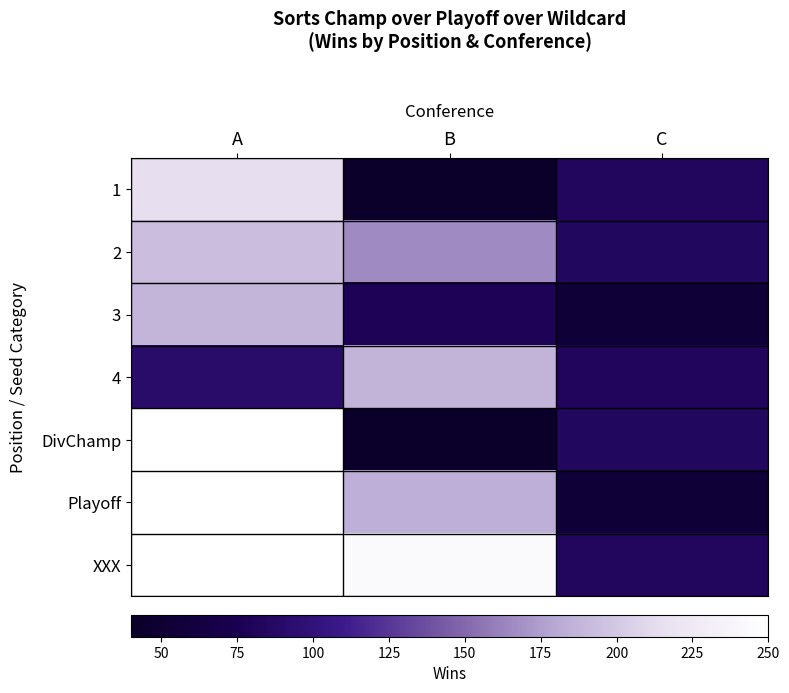

What is the sum of the 4 values at A and C?

174.0